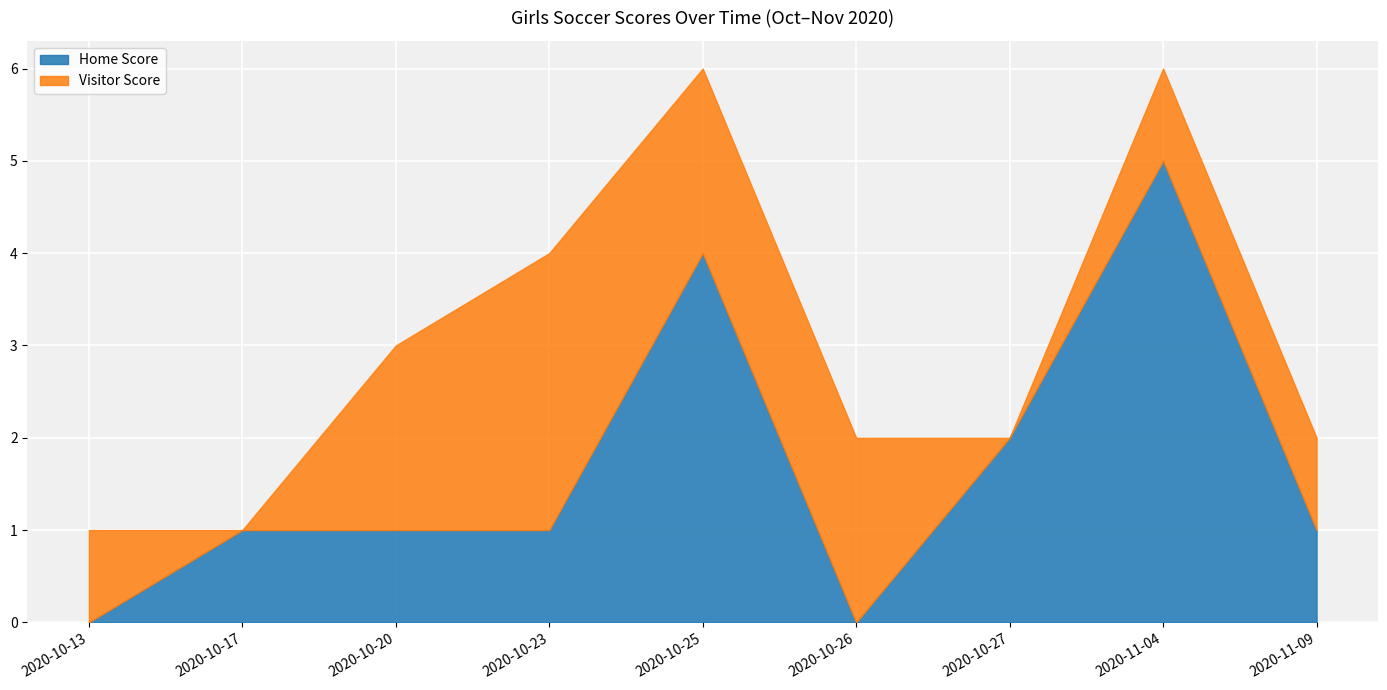

Count the Visitor Score values in the range 1 to 2.

6